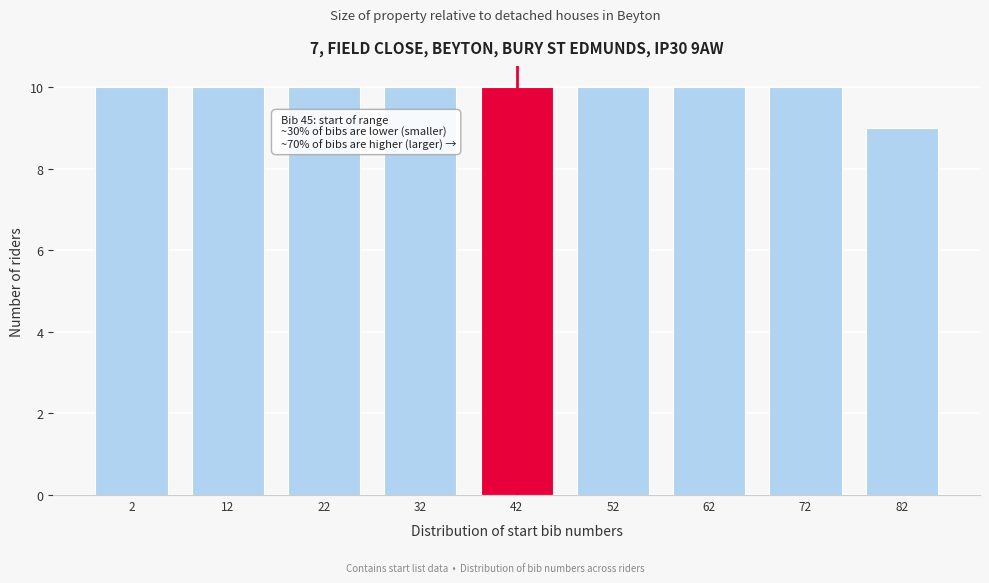

Reading right to left, what are all the values shown in this chart?

82=9	72=10	62=10	52=10	42=10	32=10	22=10	12=10	2=10